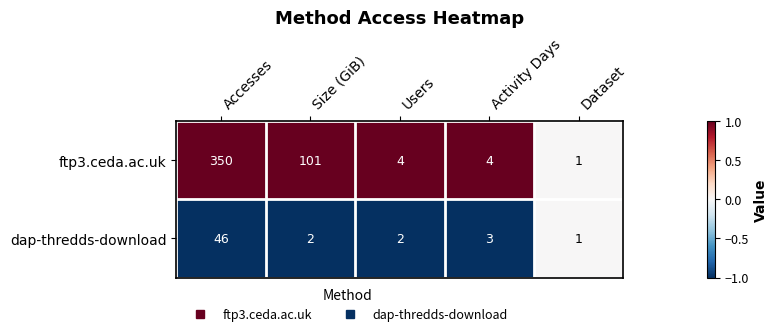

Which category has the highest value across all series?

Accesses